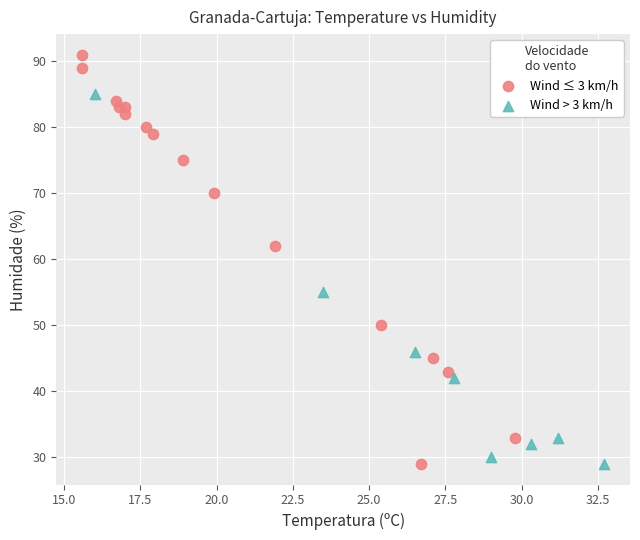

Which series contains the highest Y value?

Wind ≤ 3 km/h